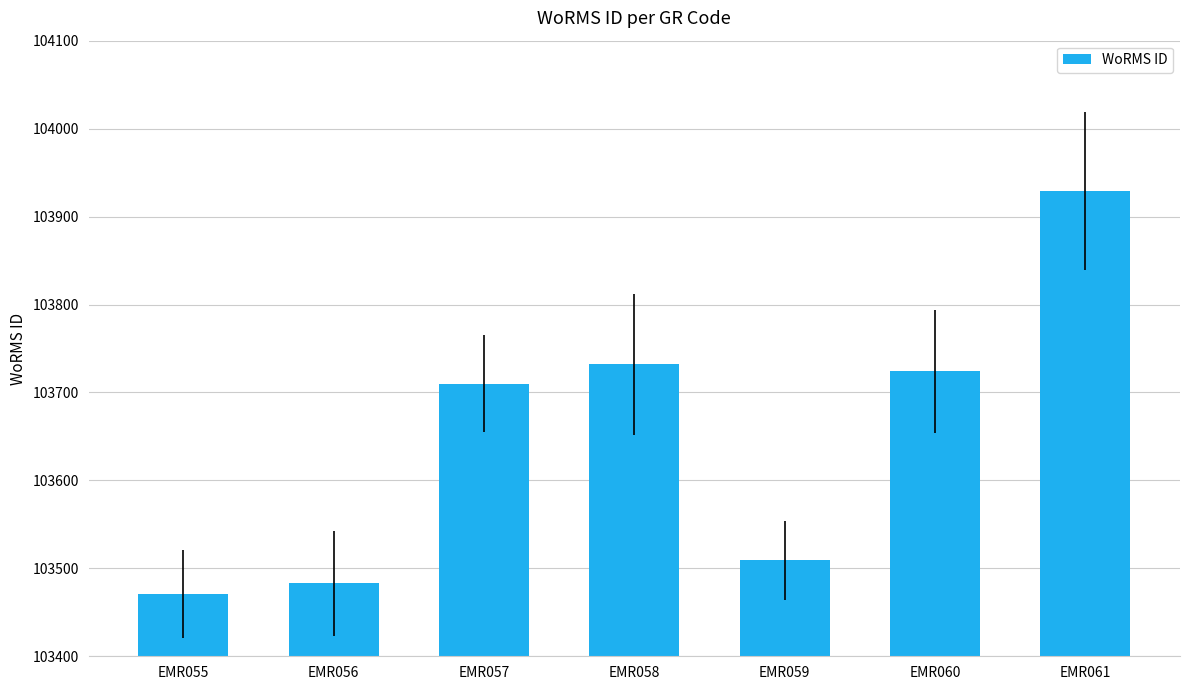

What is the approximate value at EMR061, to the nearest 50?

103950